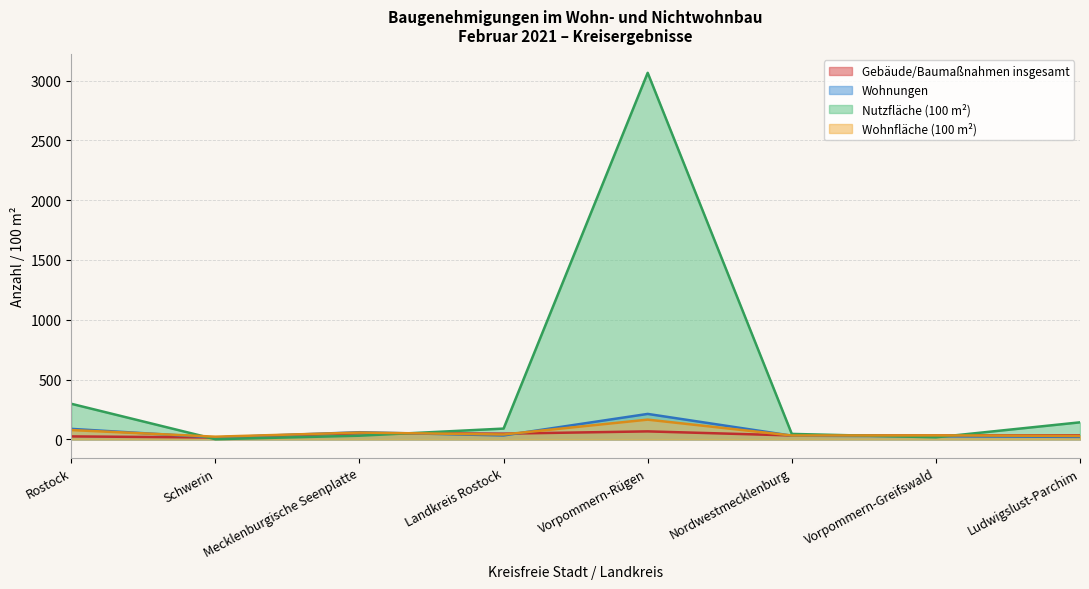

Rank the series by their maximum value, from lowest to highest.

Gebäude/Baumaßnahmen insgesamt, Wohnfläche (100 m²), Wohnungen, Nutzfläche (100 m²)